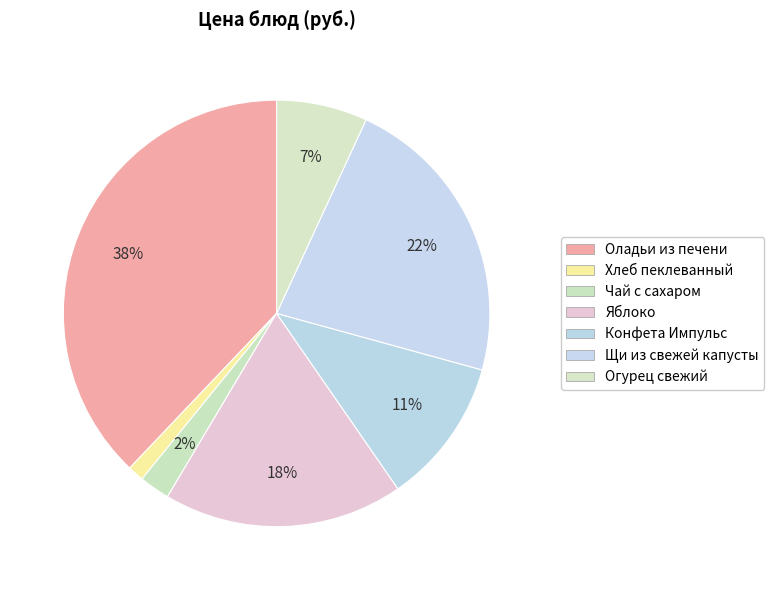

How many segments does this pie chart have?

7